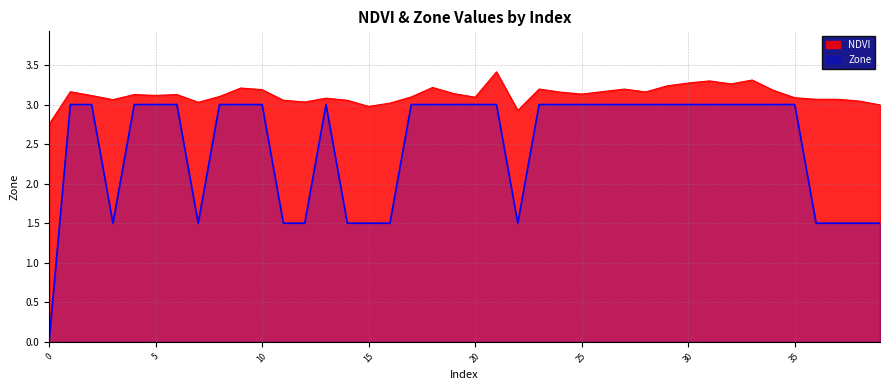

What is the approximate value of NDVI at 32?

3.3